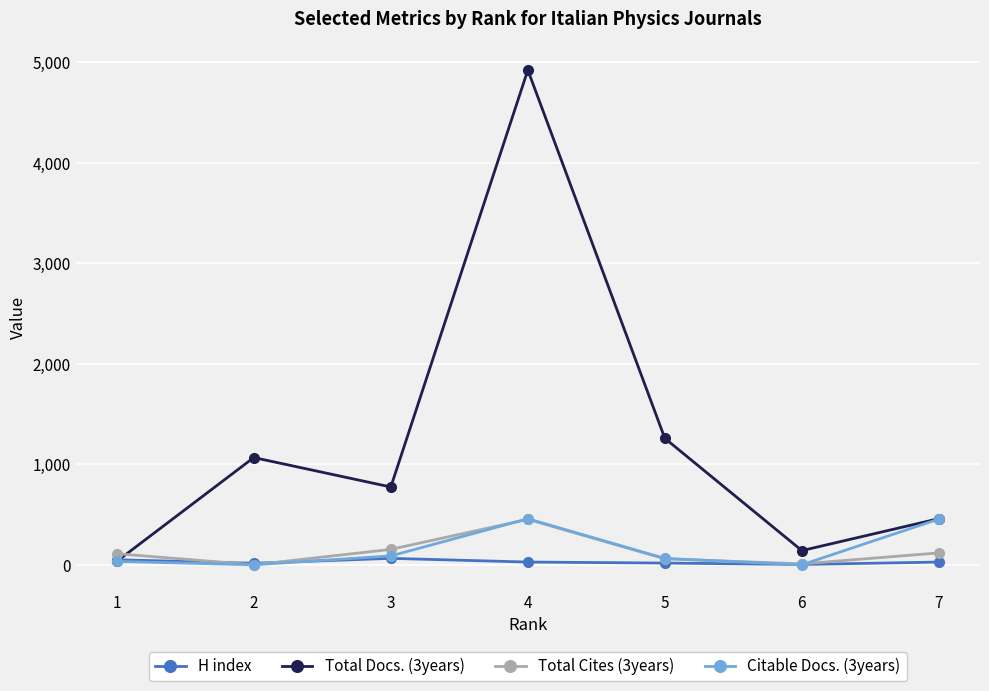

How many data points in H index are less than 27?

3